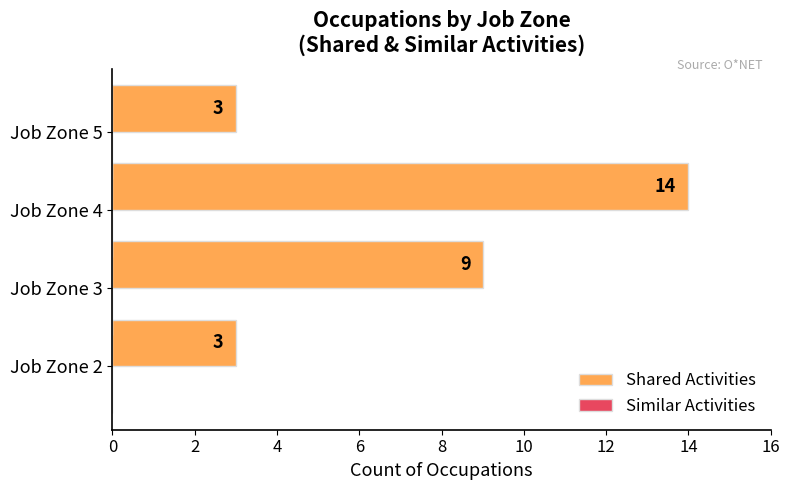

True or false: the data shows 9 at Job Zone 3.

True